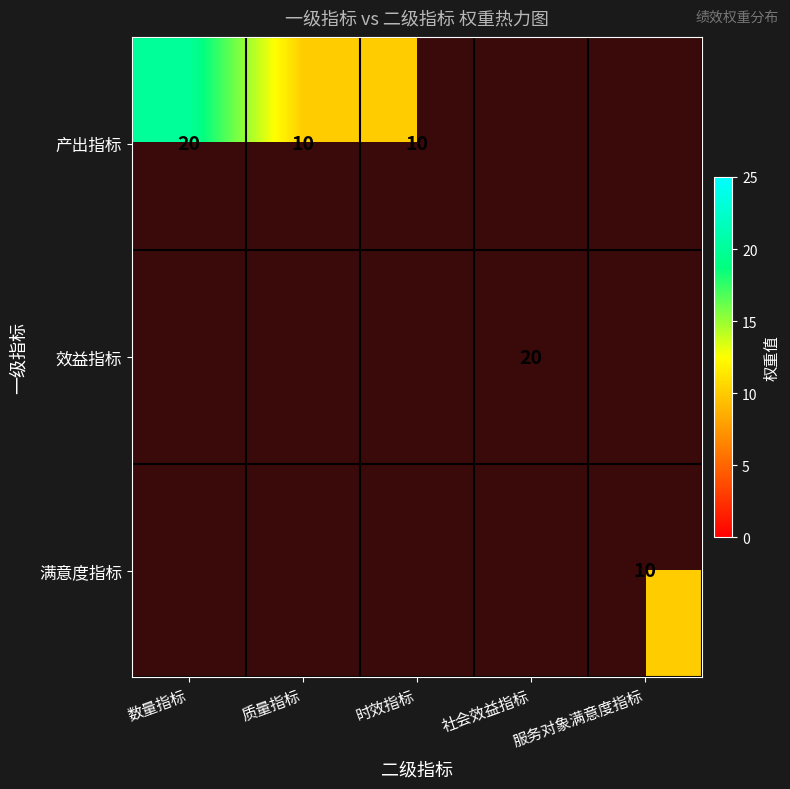

At which category does the chart reach its peak across all series?

数量指标